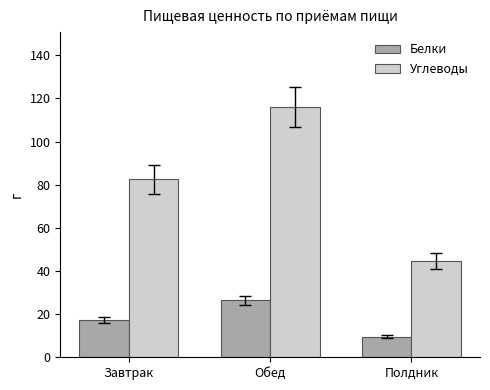

Which category has the highest value in the Углеводы series?

Обед